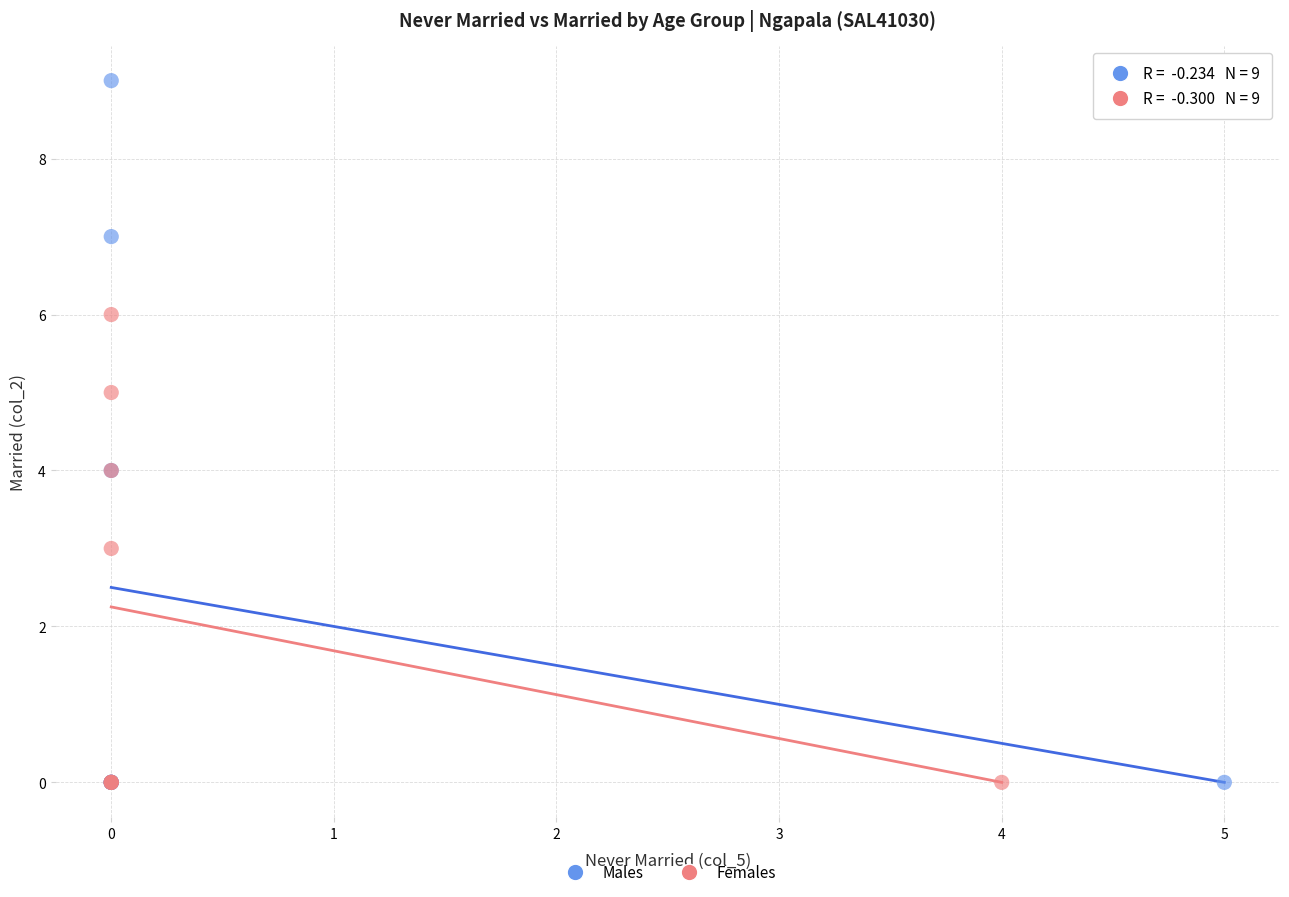

Which series has the largest Y range (max minus min)?

Males